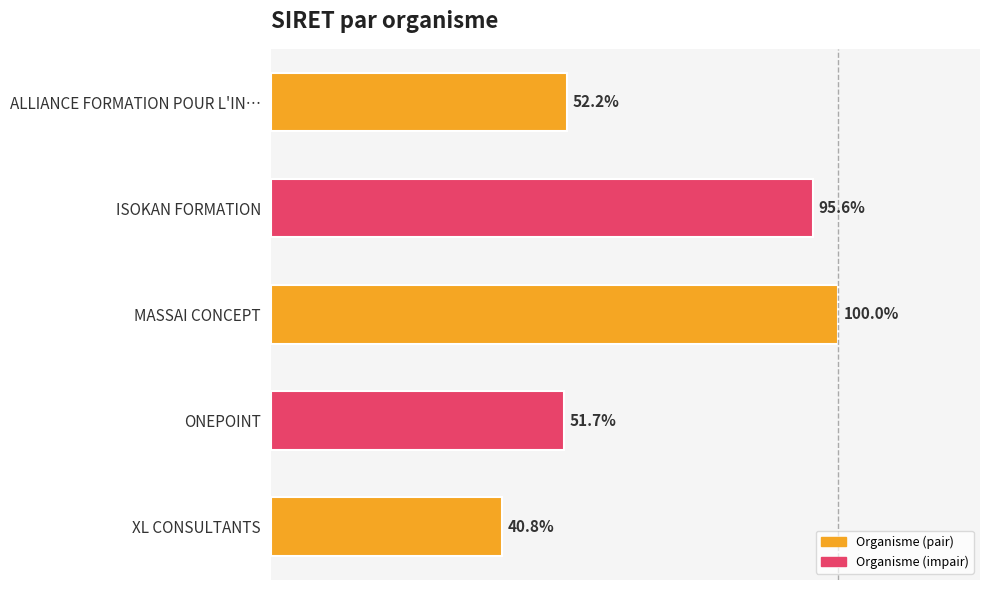

Are the bars horizontal?

Yes